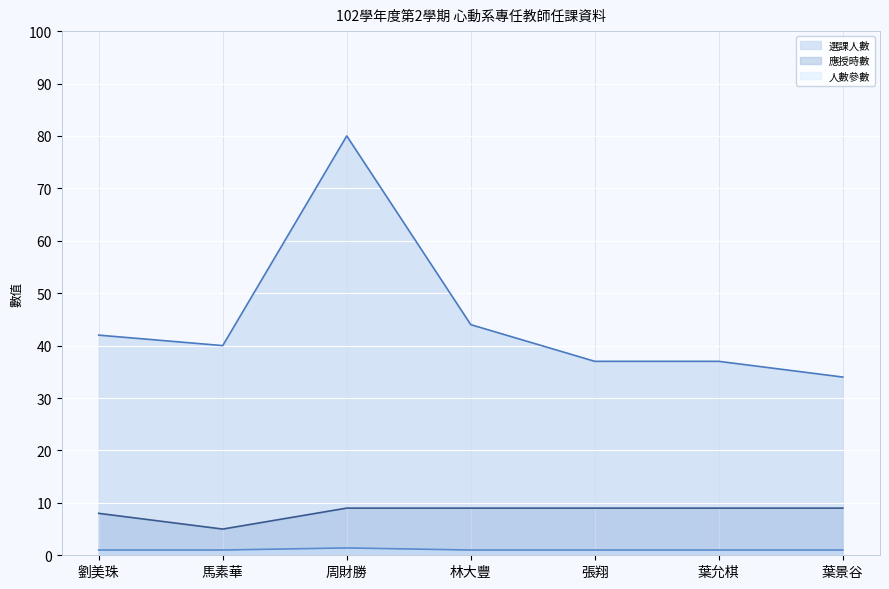

The 選課人數 series shows 80.0 at 周財勝. True or false?

True